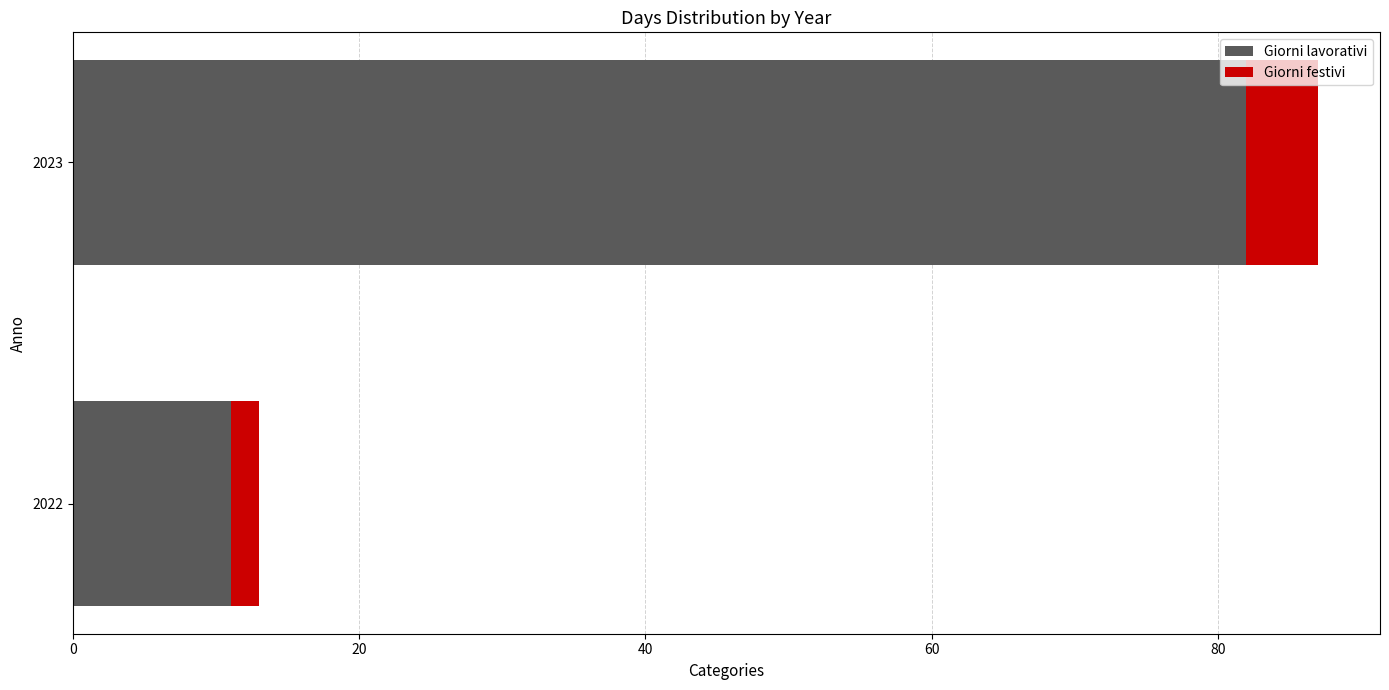

Where is Giorni lavorativi nearest to the value 46?

2022